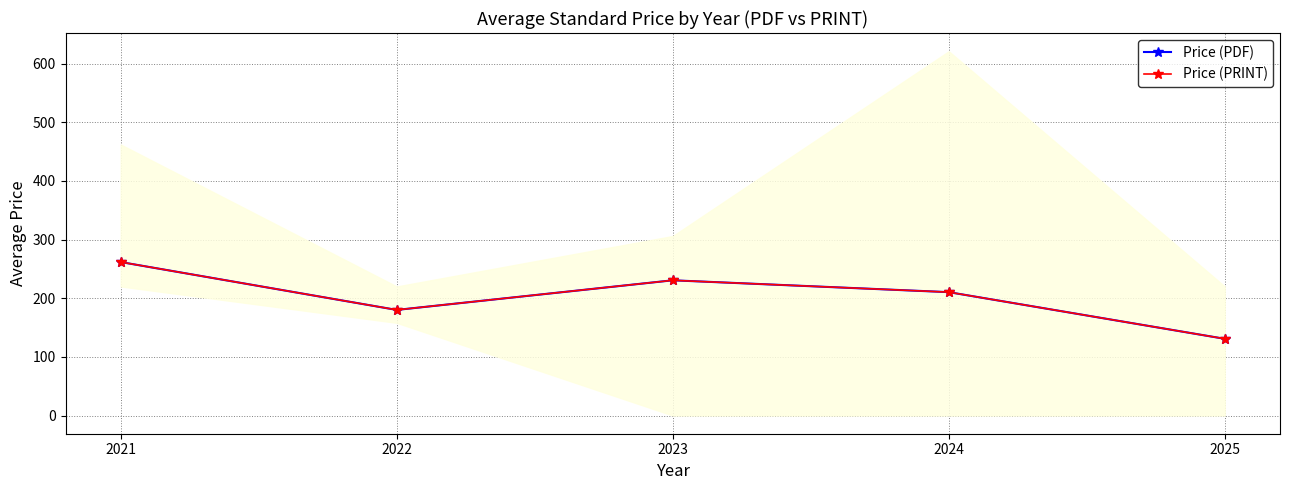

List the labels in order of Price (PDF) value, smallest first.

2025, 2022, 2024, 2023, 2021